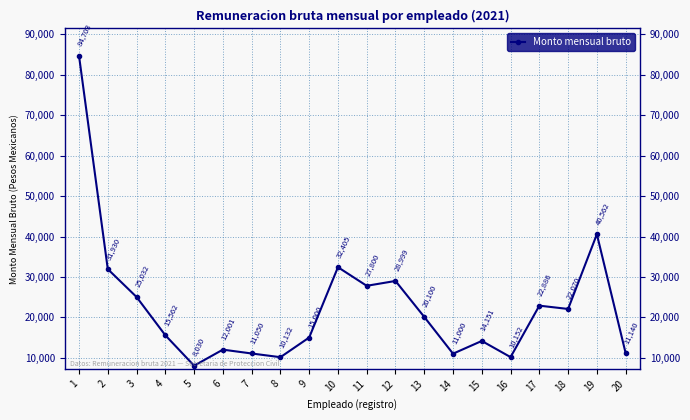

Rank the categories by value from highest to lowest.

1, 19, 10, 2, 12, 11, 3, 17, 18, 13, 4, 9, 15, 6, 20, 7, 14, 16, 8, 5